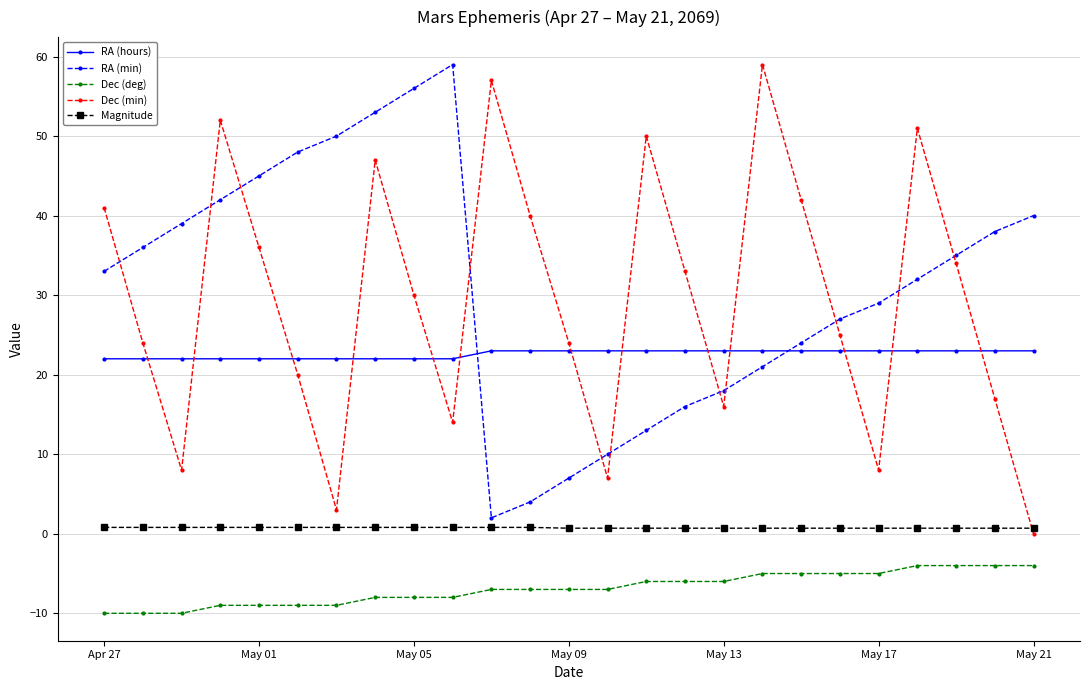

What is the highest value of the RA (min) series?

59.0